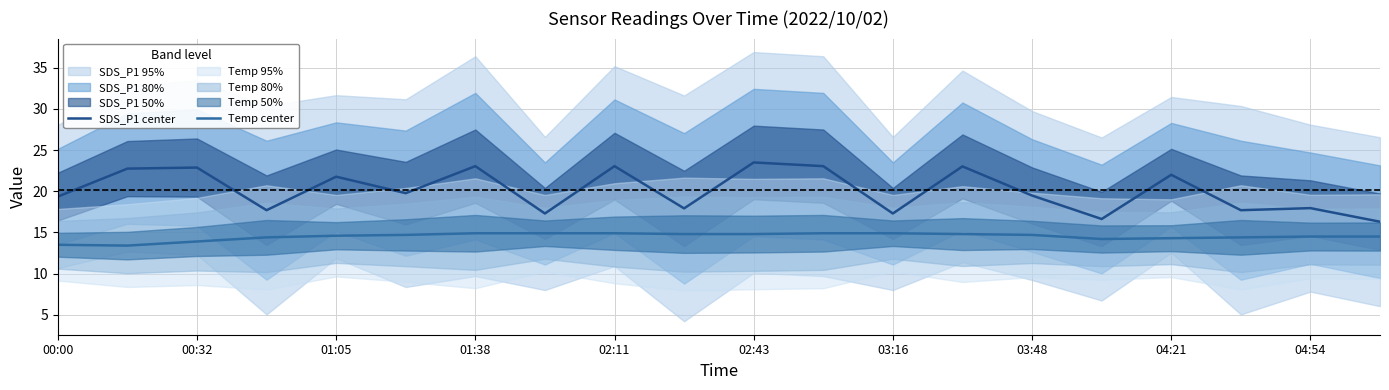

How many data points in Temp center are above 14?

17